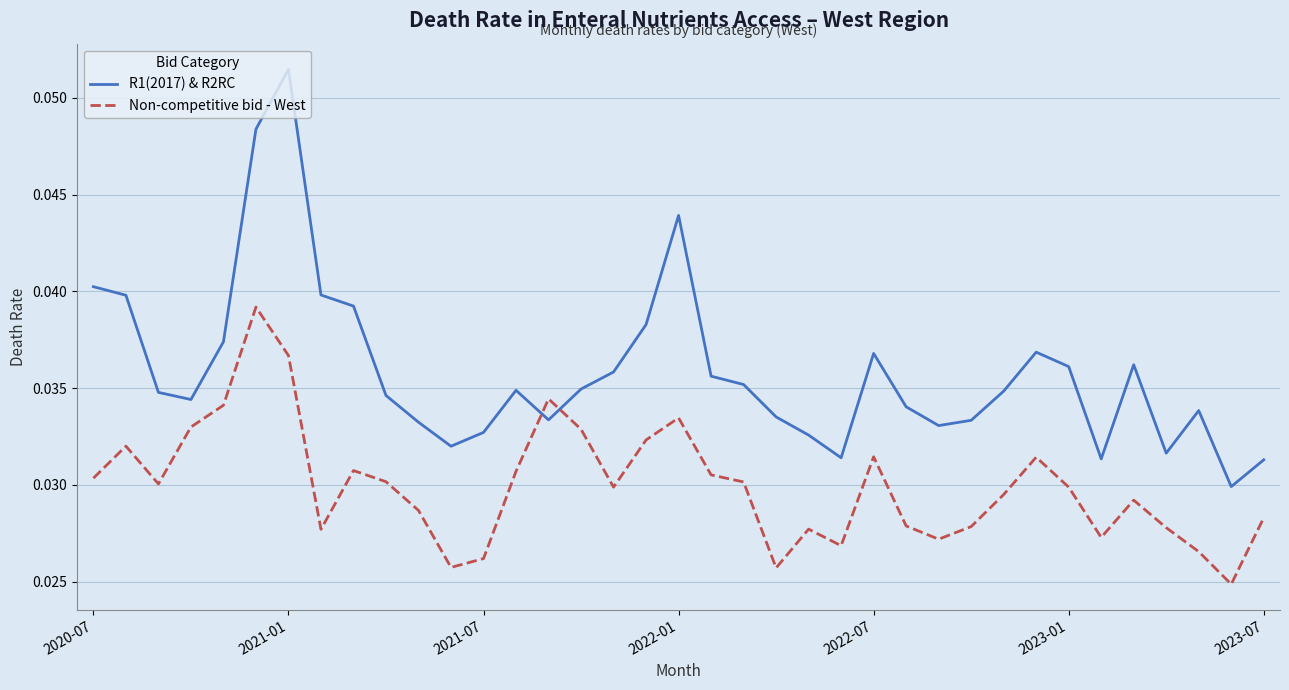

Count the R1(2017) & R2RC values in the range 0 to 1.

37